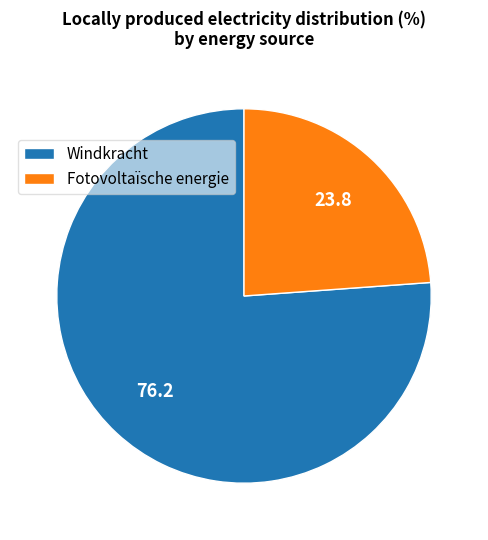

How many segments does this pie chart have?

2